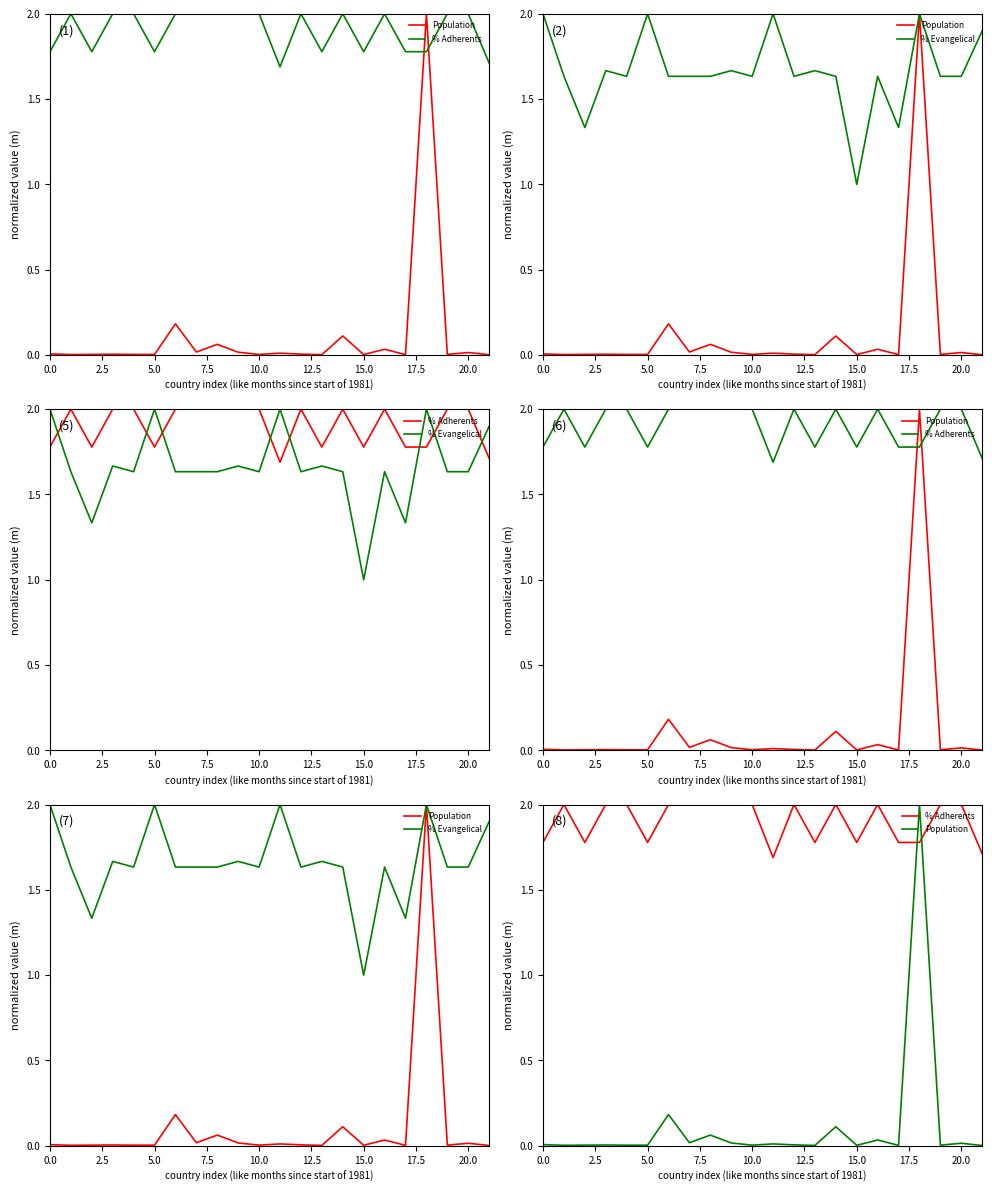

Which category has the lowest value in the Population series?

21